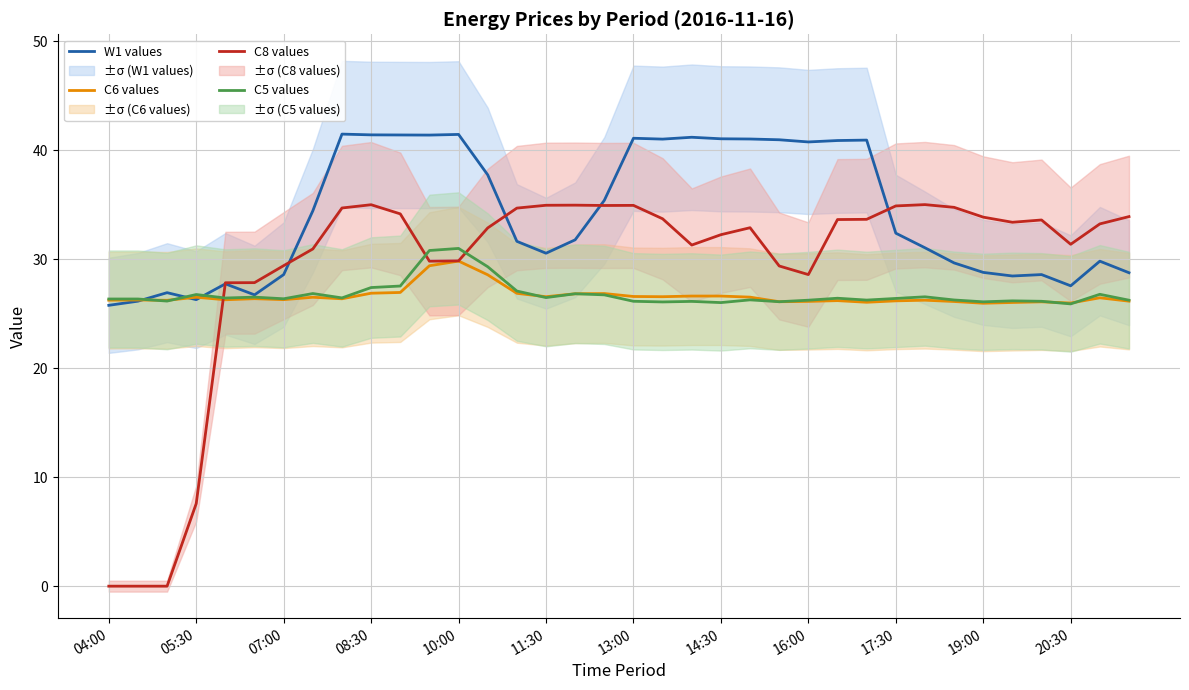

True or false: W1 values and C8 values intersect in this chart.

True